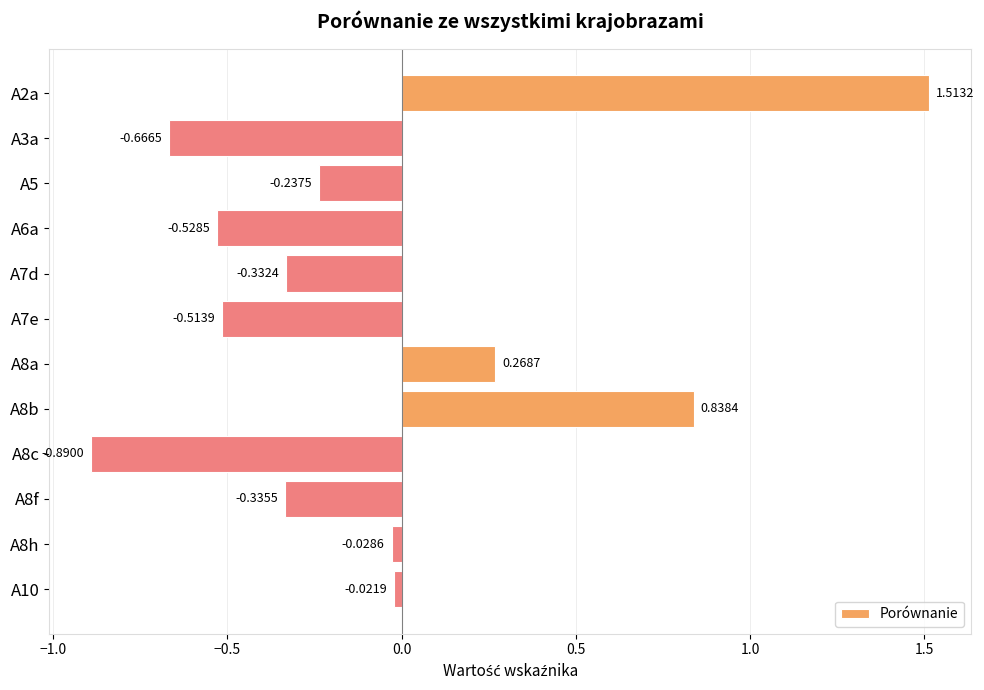

What is the change in value from A8a to A8b?

+0.6